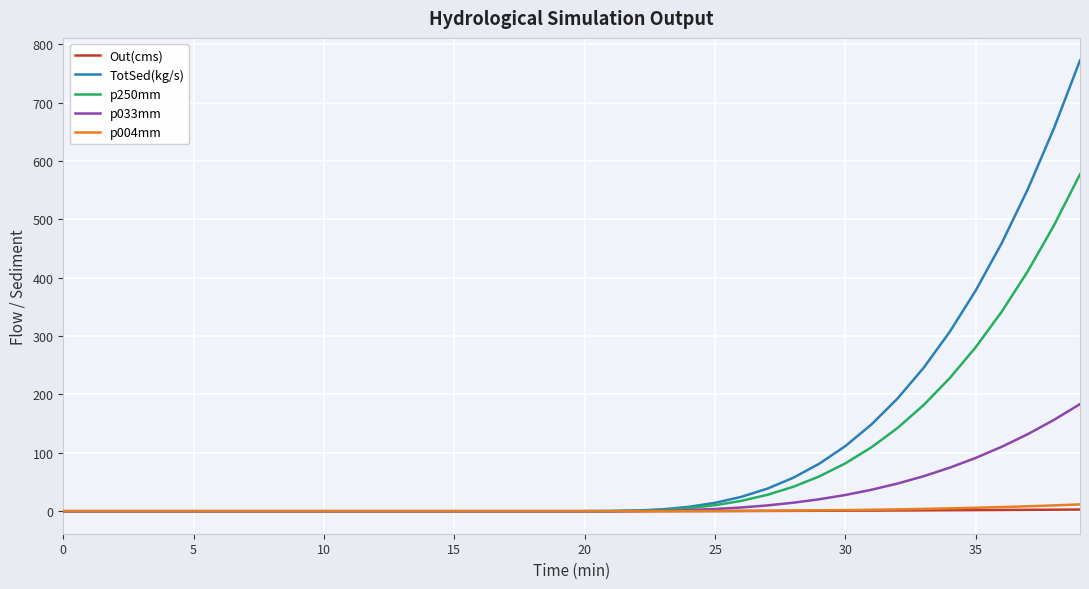

Which series has the widest spread of values?

TotSed(kg/s)